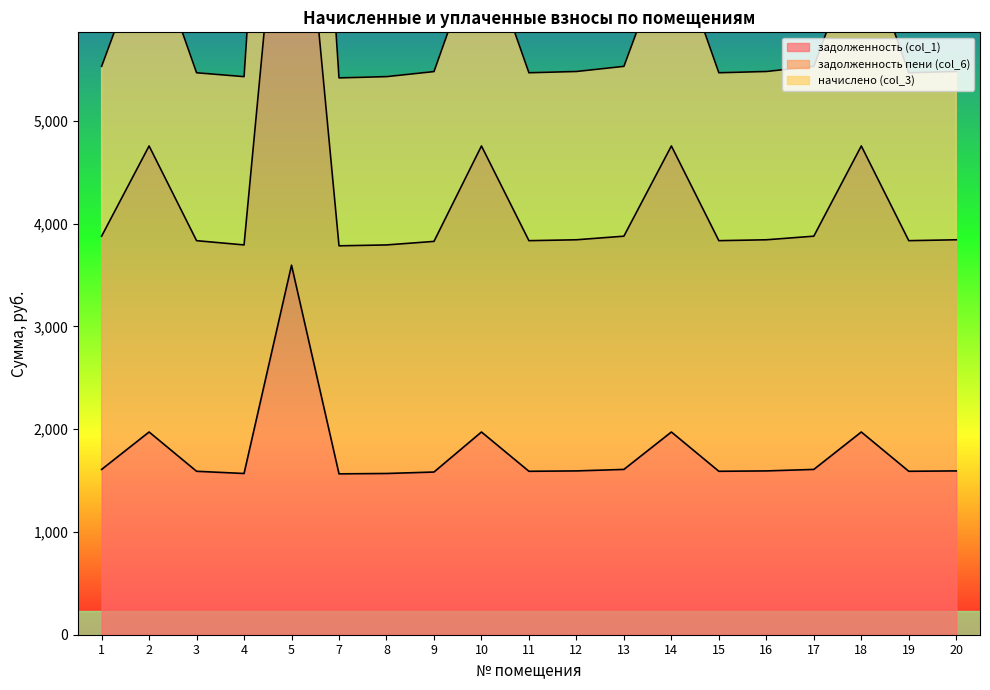

What value does the задолженность пени (col_6) series have at 12?

3842.5